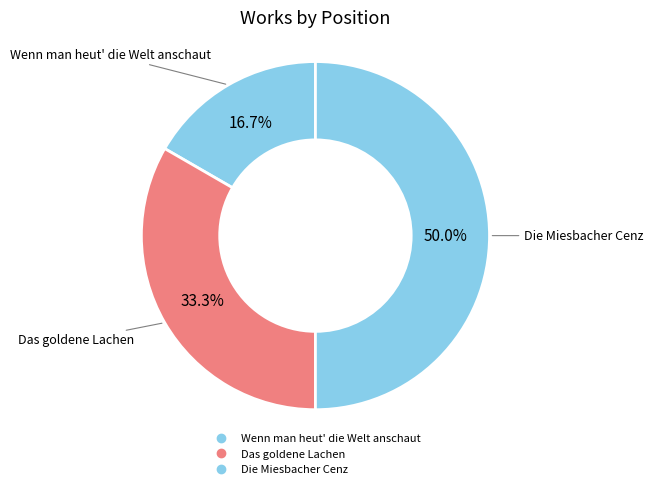

To the nearest percent, what portion does Die Miesbacher Cenz represent?

50%